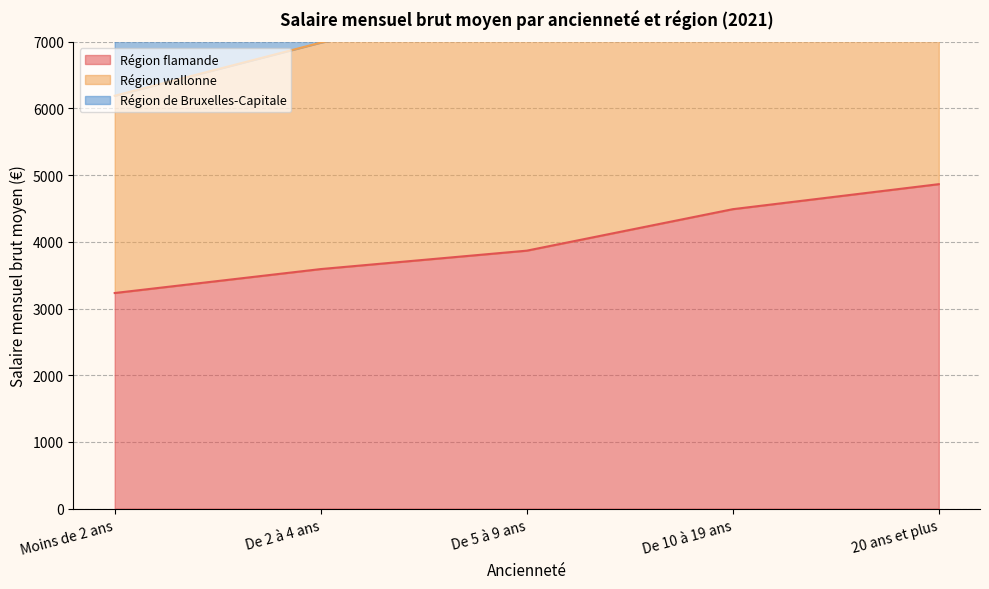

At which label does Région de Bruxelles-Capitale first exceed 12481?

De 10 à 19 ans